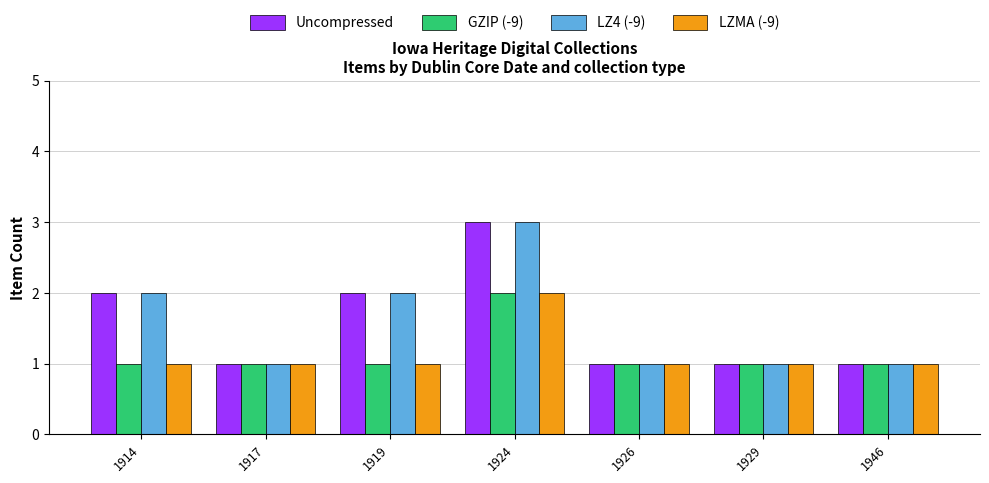

What is the difference between the highest and lowest values at 1919?

1